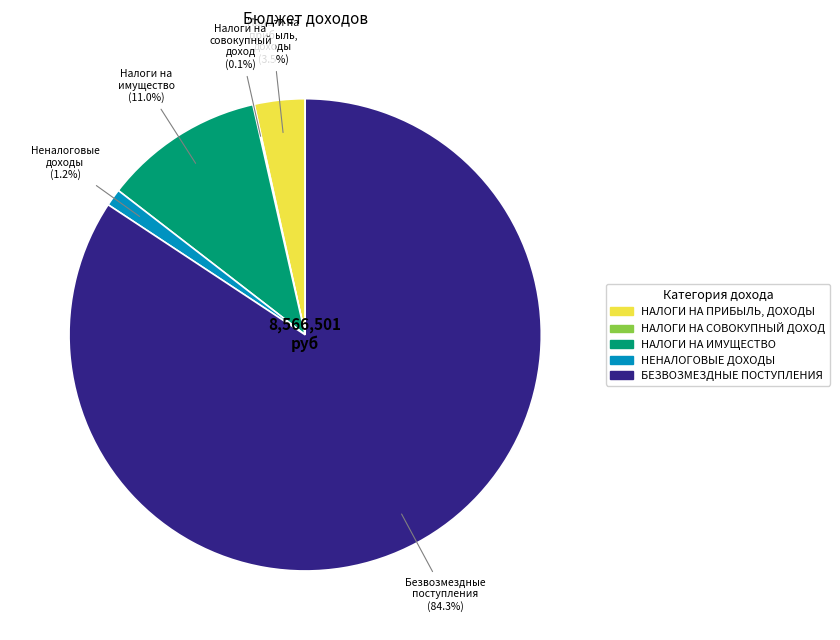

Which category has the biggest portion of the pie?

БЕЗВОЗМЕЗДНЫЕ ПОСТУПЛЕНИЯ